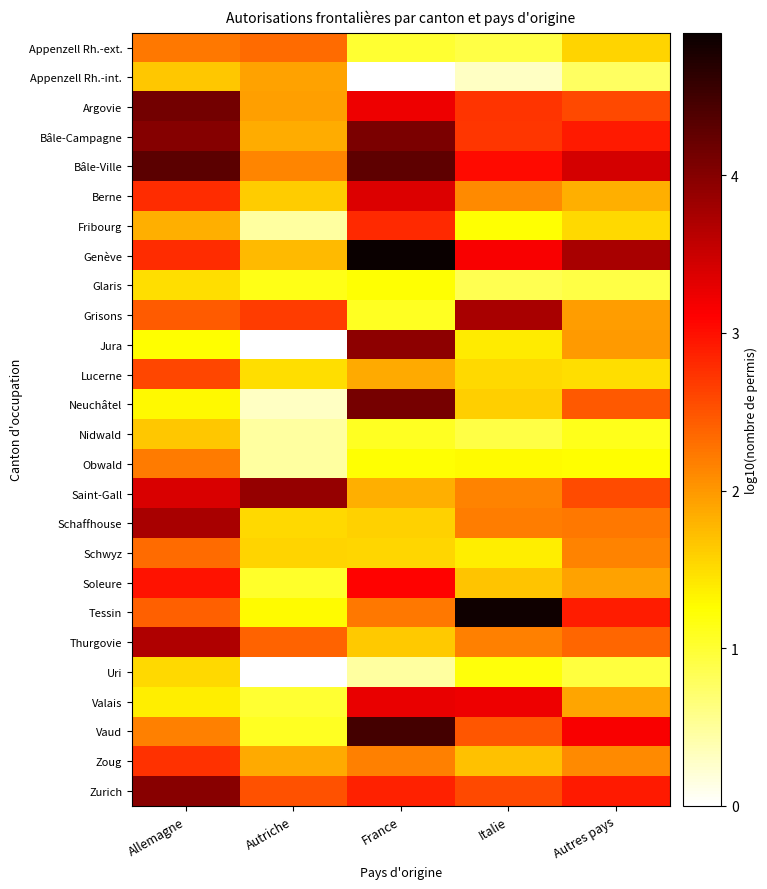

Which label corresponds to the largest value in the chart?

France